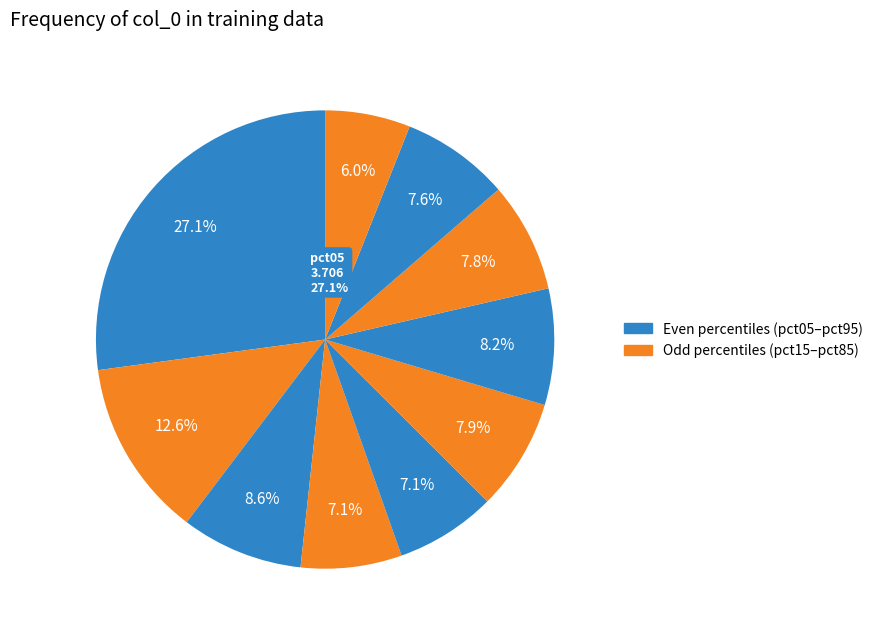

True or false: pct75 accounts for 21% of the total.

False